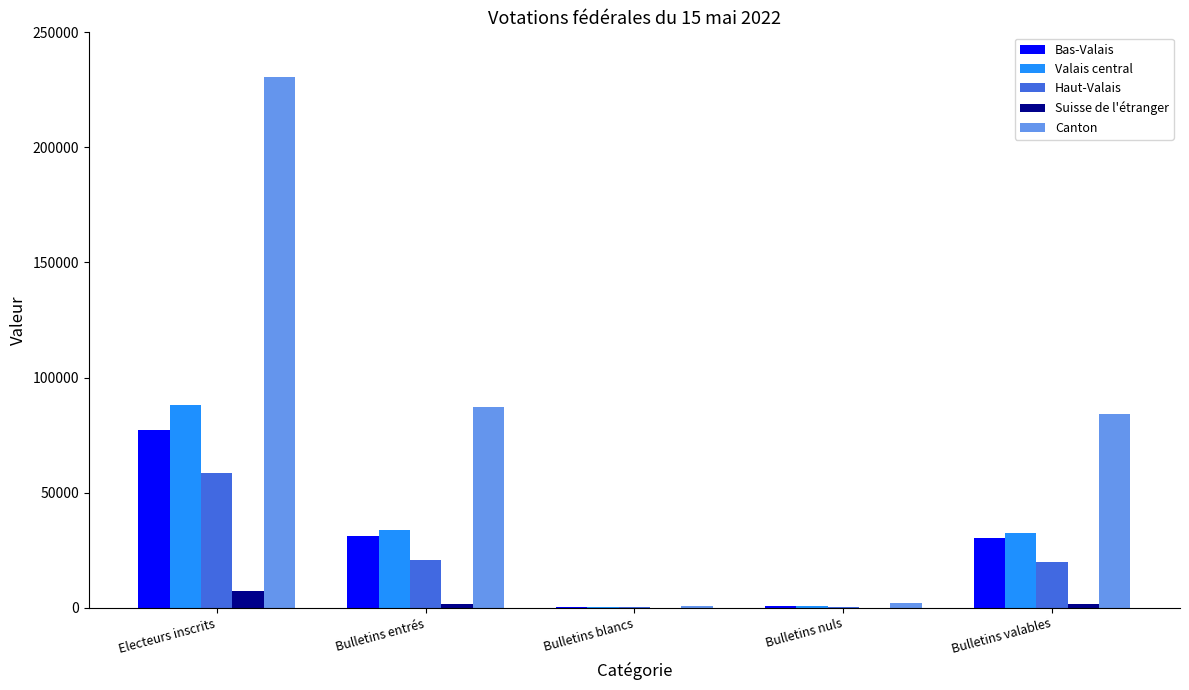

At which category does the chart reach its peak across all series?

Electeurs inscrits